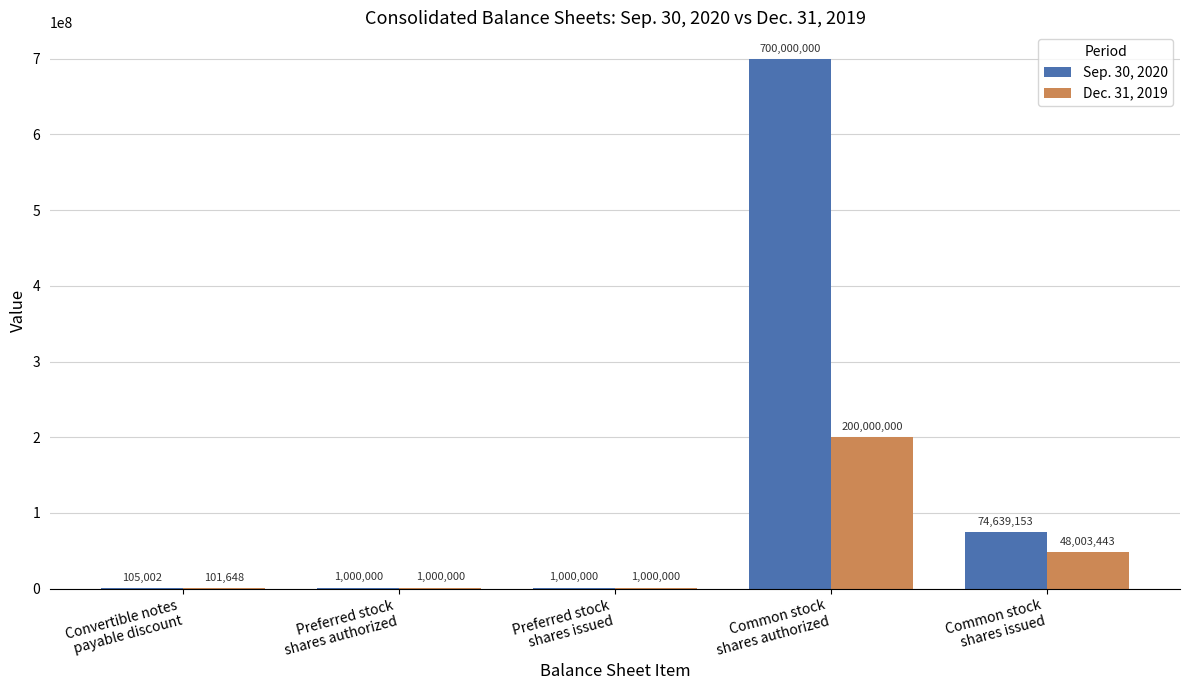

How many series are shown in this chart?

2